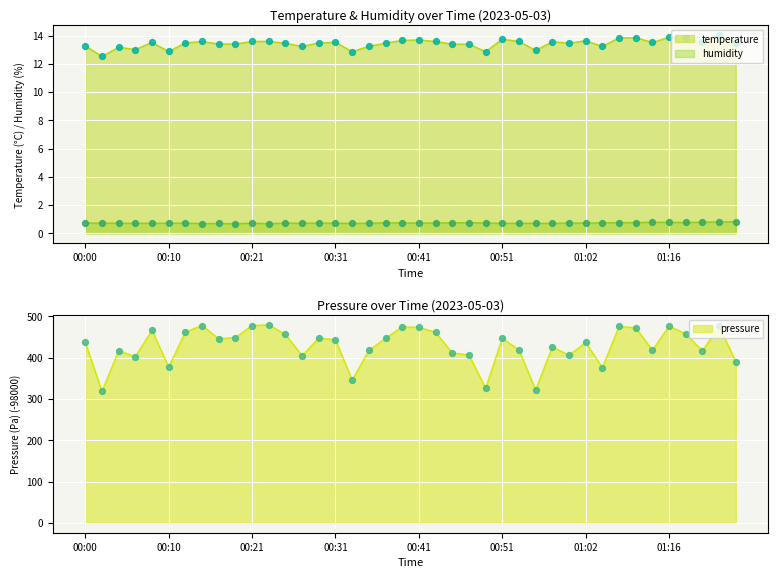

Which series reaches the maximum Y coordinate?

pressure